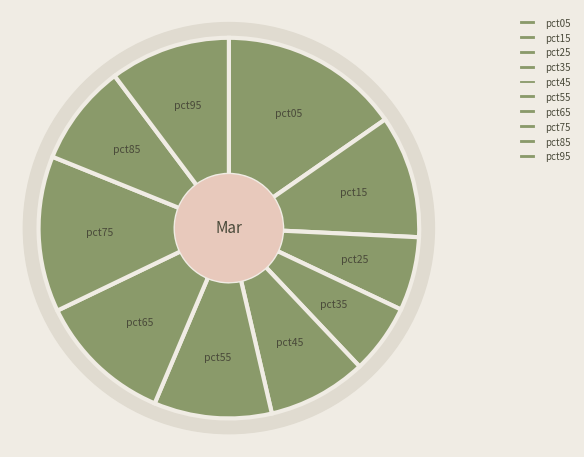

Is the sum of pct95 and pct65 greater than half?

No